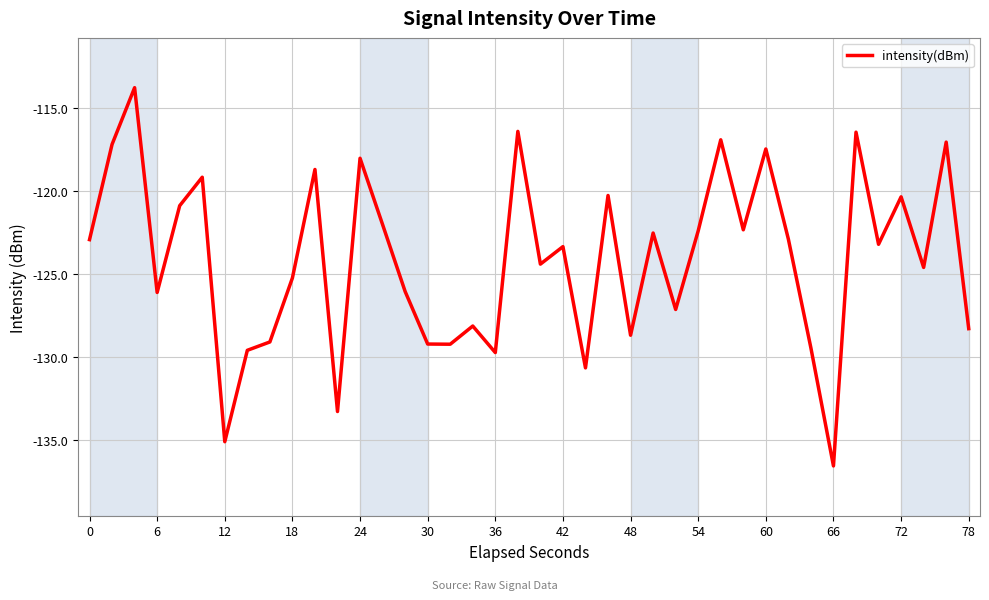

What is the difference between the maximum and minimum values?

22.8